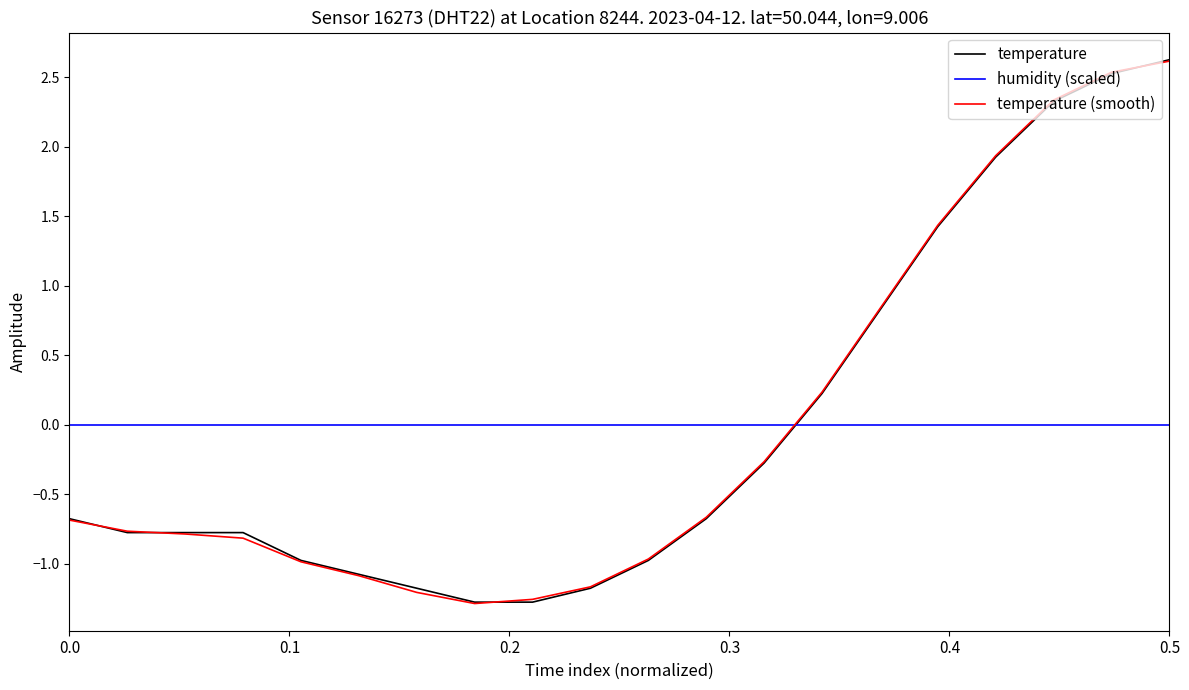

How many times do temperature (smooth) and humidity (scaled) cross each other?

1